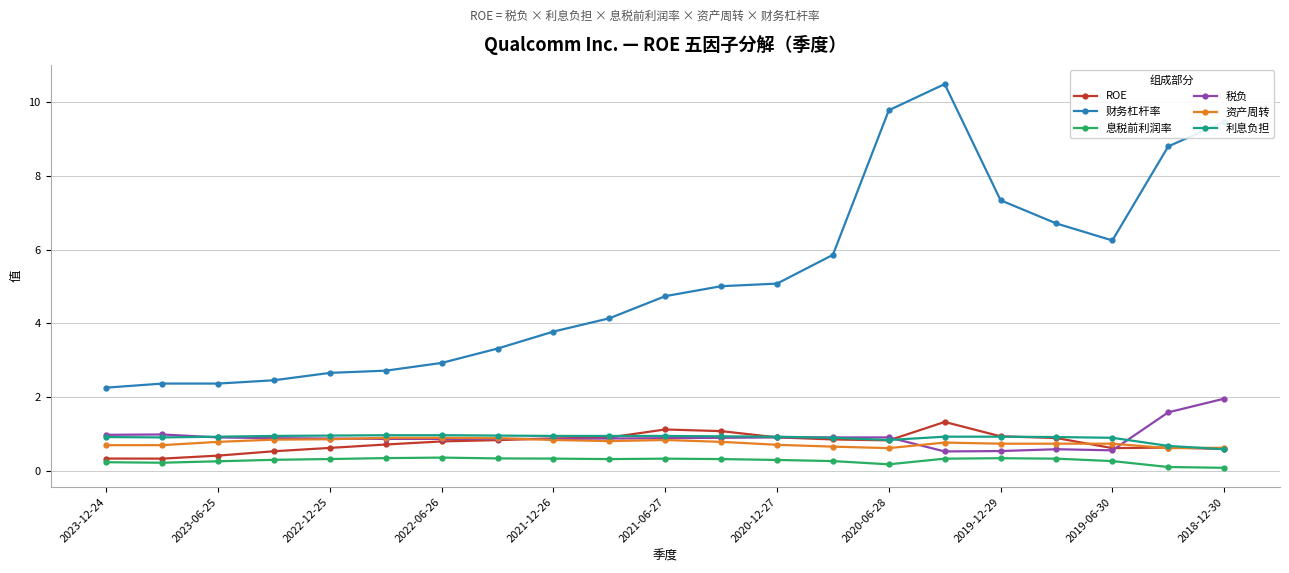

How many distinct data groups are displayed?

6